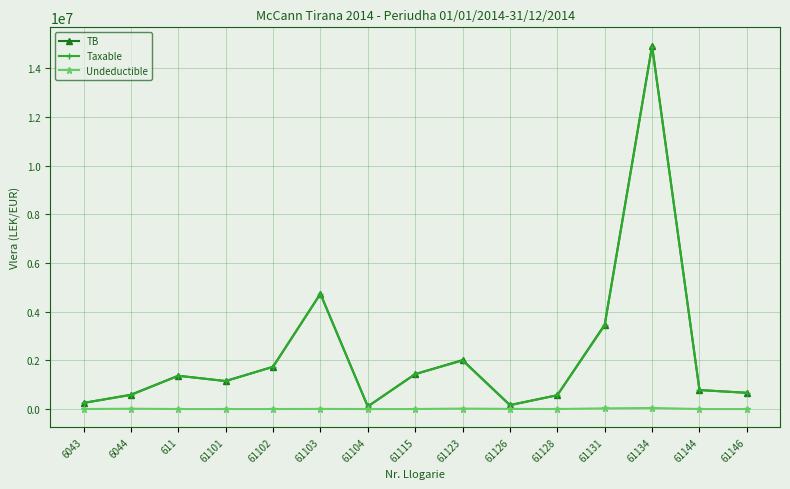

What position from the left is 61131?

12